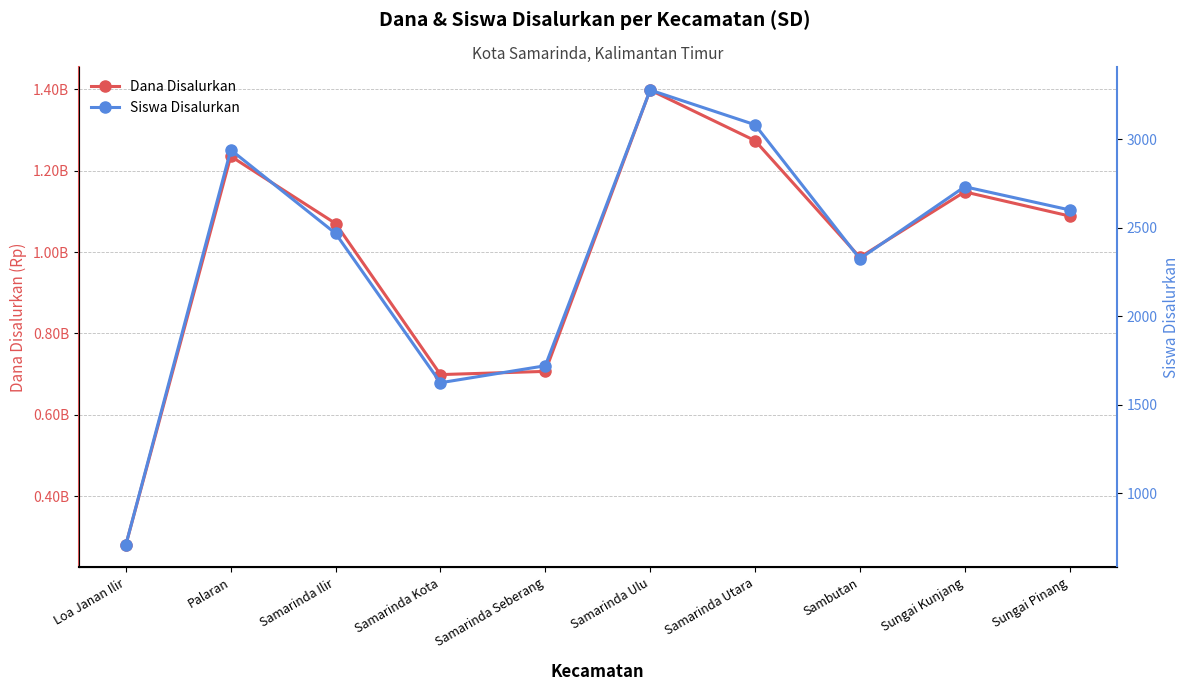

What is the label of the 3rd point from the left?

Samarinda Ilir